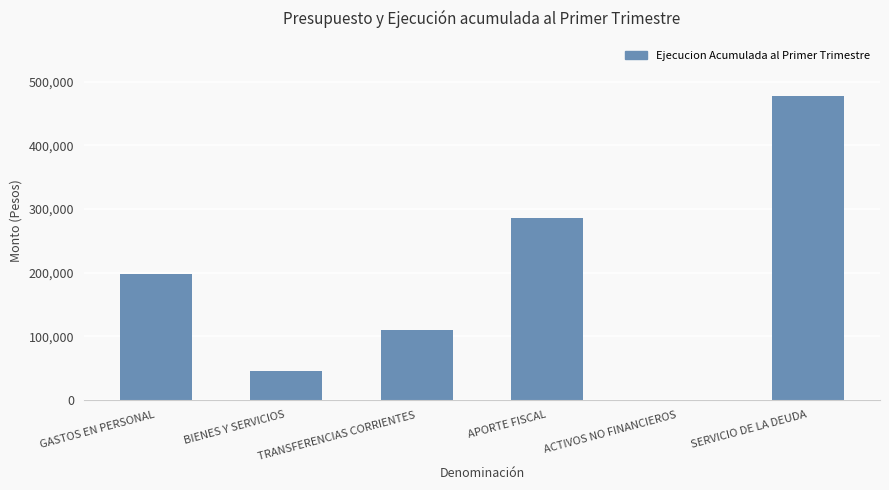

What is the sum of all values?

1118691